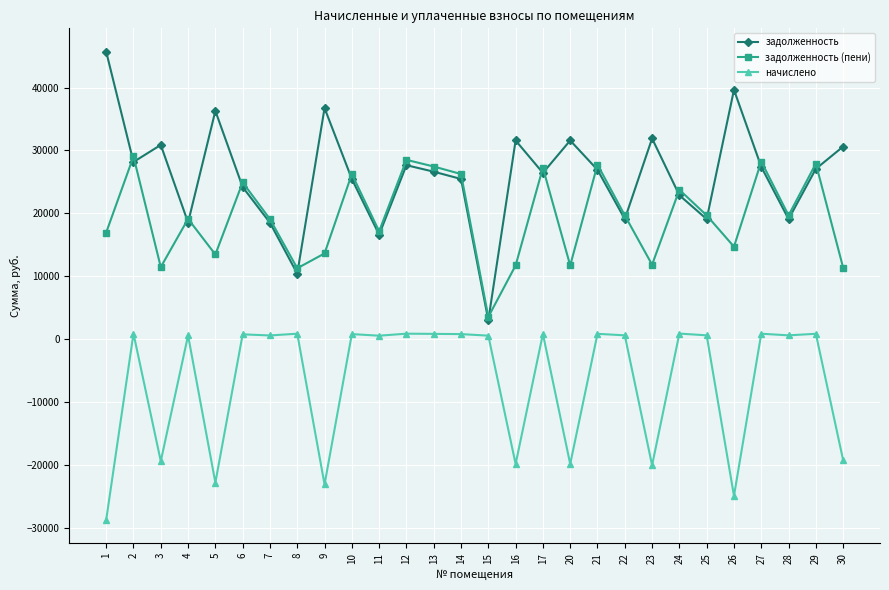

Which series has the largest range (max minus min)?

задолженность